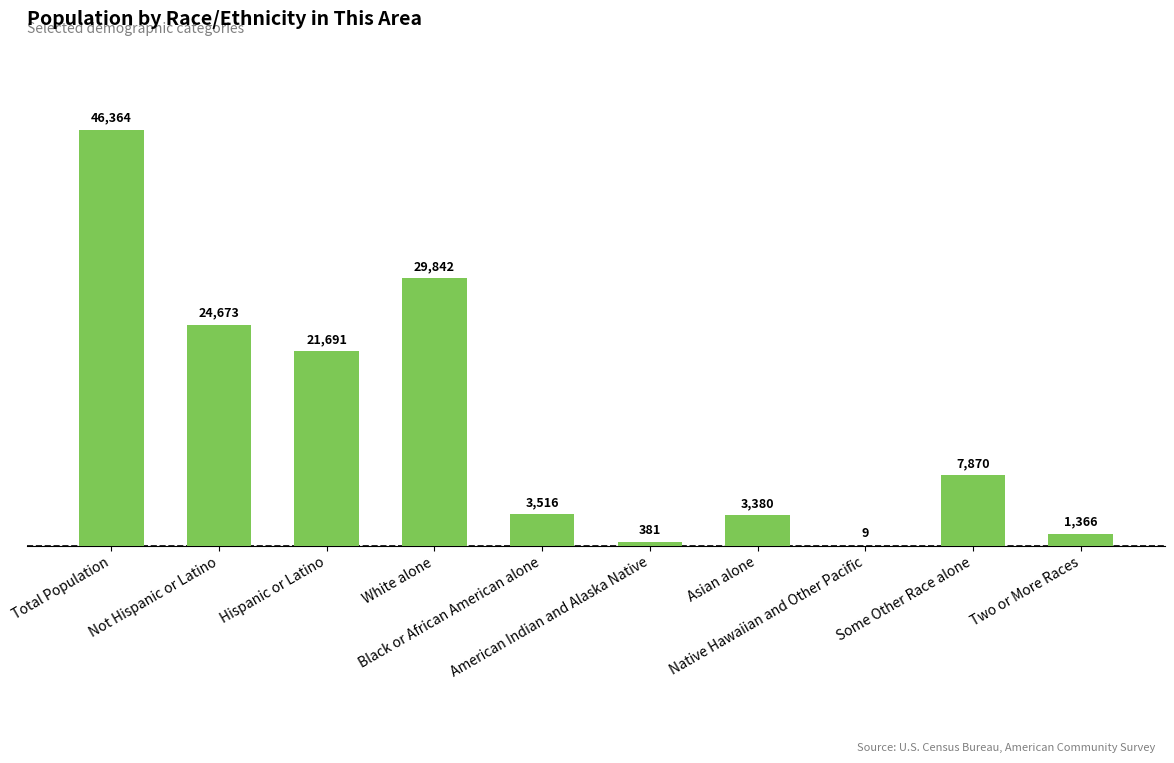

How many series are shown in this chart?

1